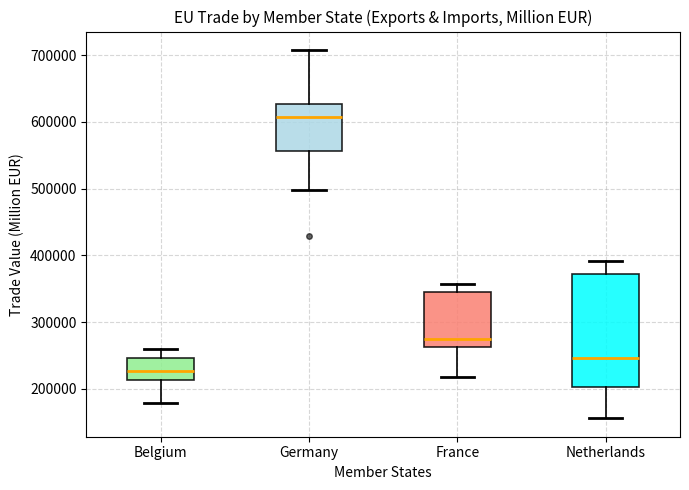

Reading left to right, read every box against the y-axis: the position of its median line, the range the box covers, and the ends of its whiskers. The values are not printed on the chart, so give them approximately, as read against the axis.

Belgium: median 230000, box 210000 to 250000, whiskers 180000 to 260000
Germany: median 610000, box 560000 to 630000, whiskers 500000 to 710000
France: median 270000, box 260000 to 350000, whiskers 220000 to 360000
Netherlands: median 250000, box 200000 to 370000, whiskers 160000 to 390000